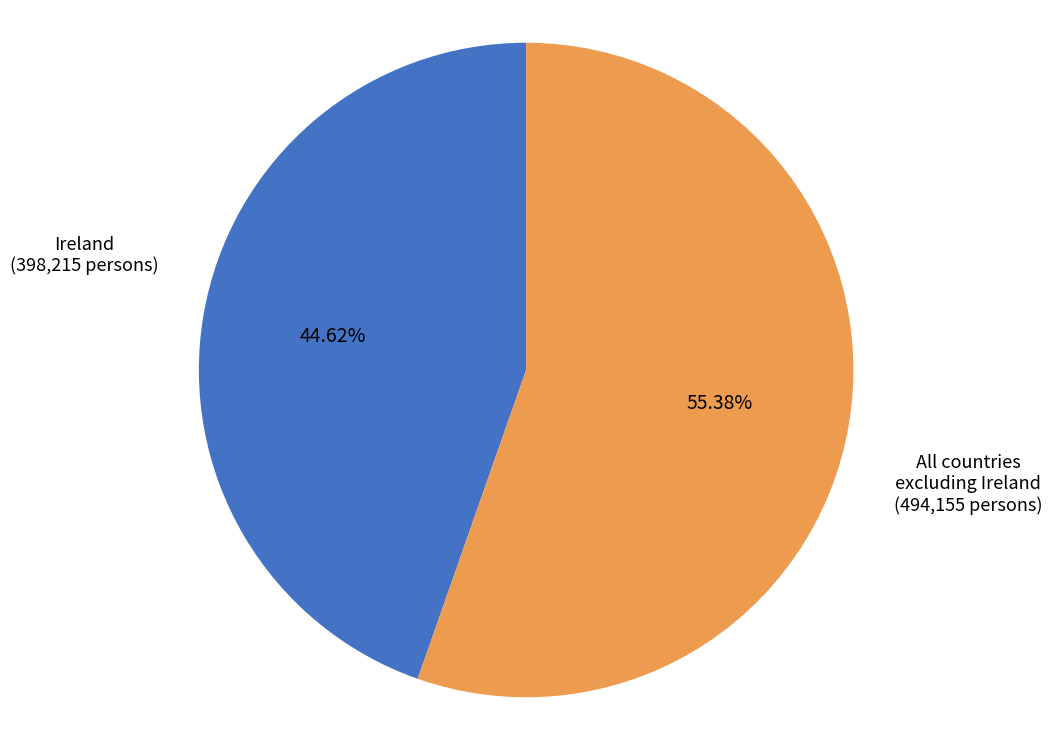

What is the ratio of the value at Ireland to the value at All countries excluding Ireland?

0.8